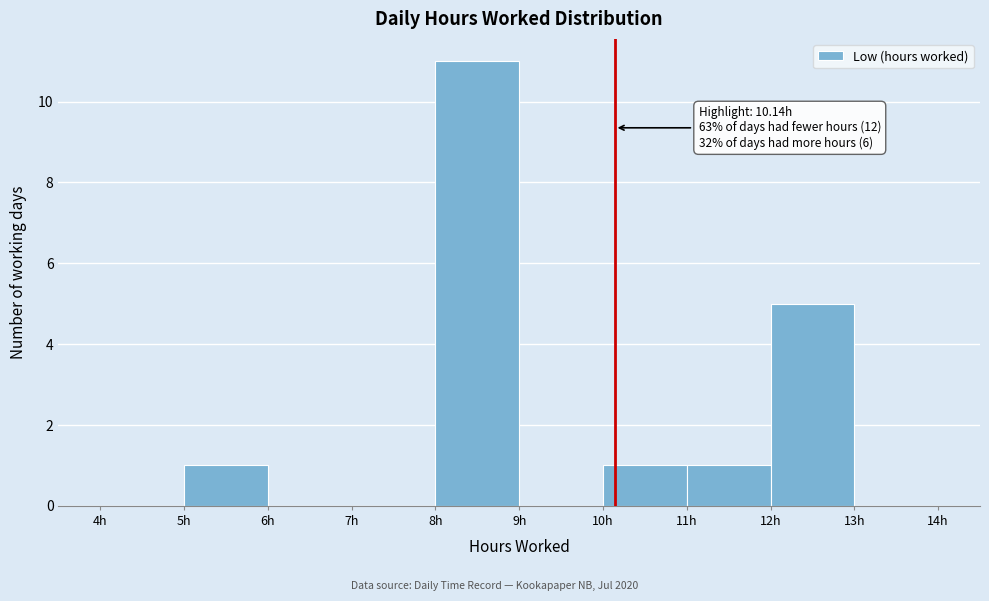

Over which range of the x-axis is the bar tallest?

8 to 9